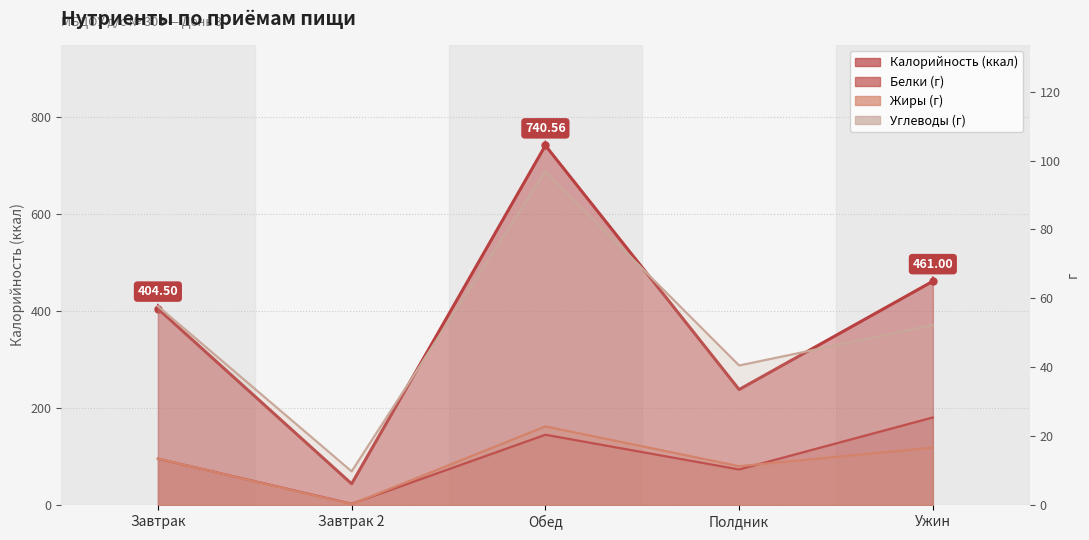

At which label does Жиры reach its peak?

Обед